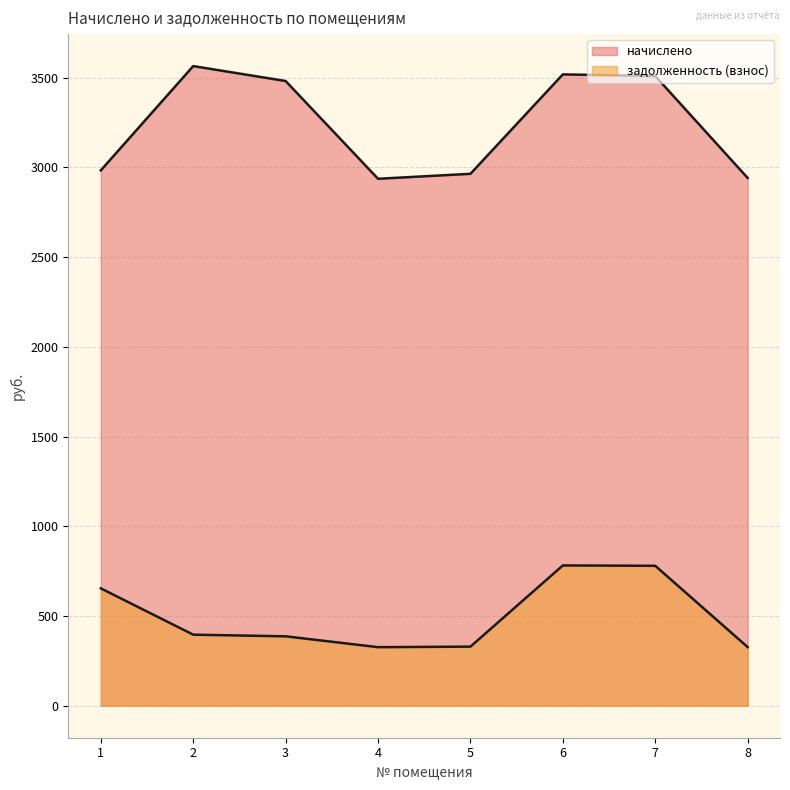

Reading right to left, what are all the values shown in this chart?

начислено: 8=2941.0	7=3508.9	6=3518.2	5=2964.2	4=2936.4	3=3481.2	2=3564.4	1=2983.5
задолженность (взнос): 8=326.8	7=779.8	6=781.8	5=329.4	4=326.4	3=386.8	2=396.0	1=654.0